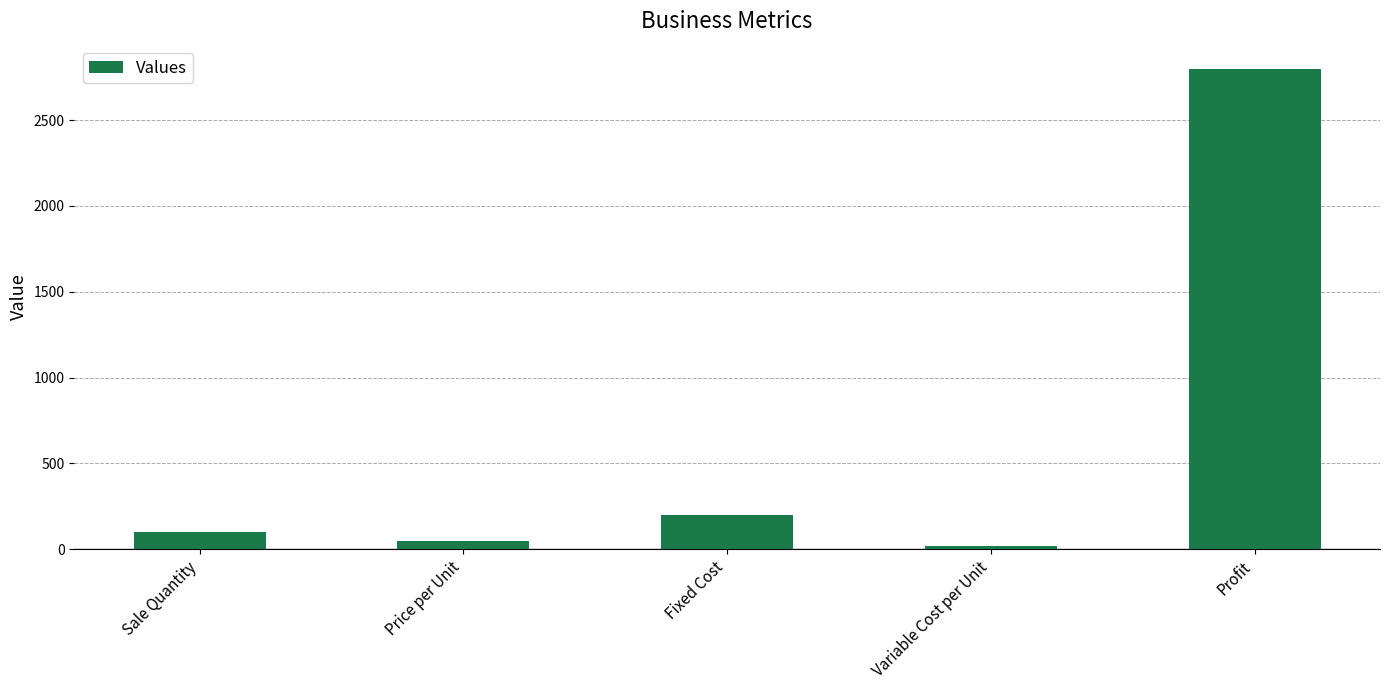

Where is the data nearest to the value 1410?

Fixed Cost